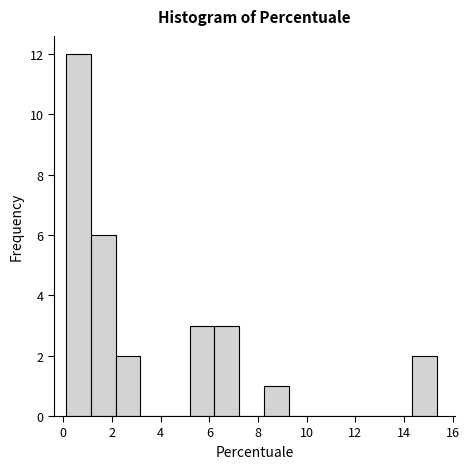

Reading left to right, transcribe this chart: for each bar, give the range it covers on the x-axis and its height. Neither the bar edges nor the heights are printed on the chart, so give them approximately, as read against the axes.

0.2 to 1.2: 12
1.2 to 2.2: 6
2.2 to 3.2: 2
3.2 to 4.2: 0
4.2 to 5.2: 0
5.2 to 6.2: 3
6.2 to 7.2: 3
7.2 to 8.2: 0
8.2 to 9.2: 1
9.2 to 10.2: 0
10.2 to 11.2: 0
11.2 to 12.2: 0
12.2 to 13.4: 0
13.4 to 14.4: 0
14.4 to 15.4: 2